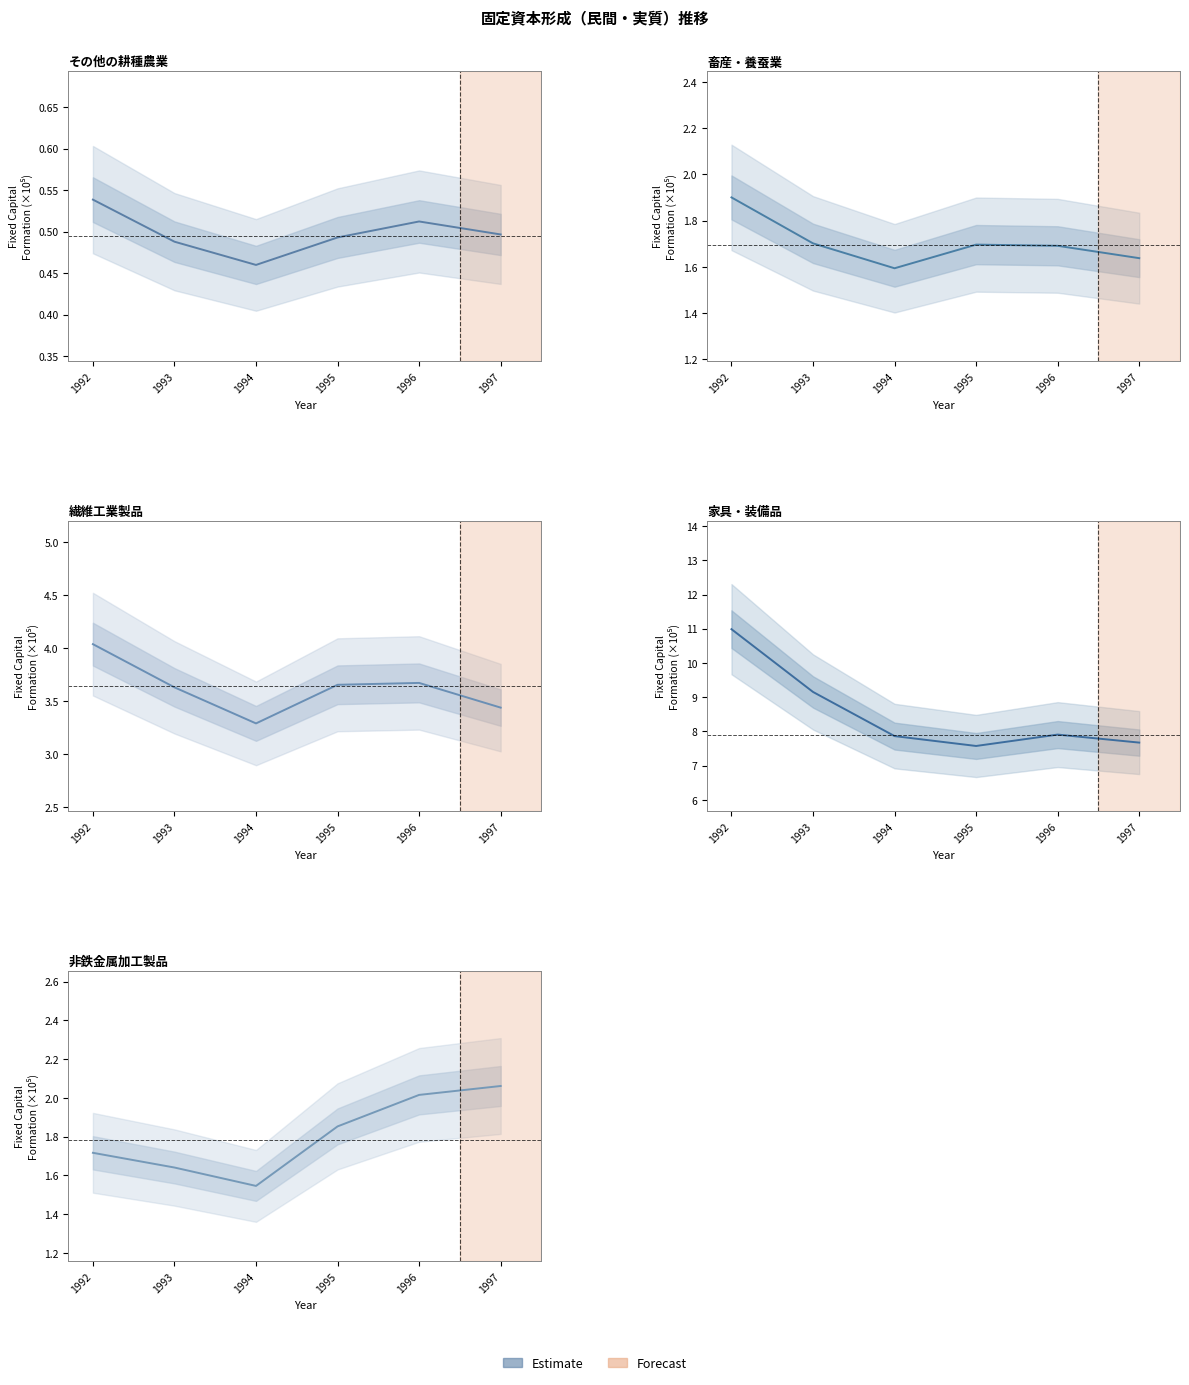

Which category has the lowest value in the 家具・装備品 series?

1995